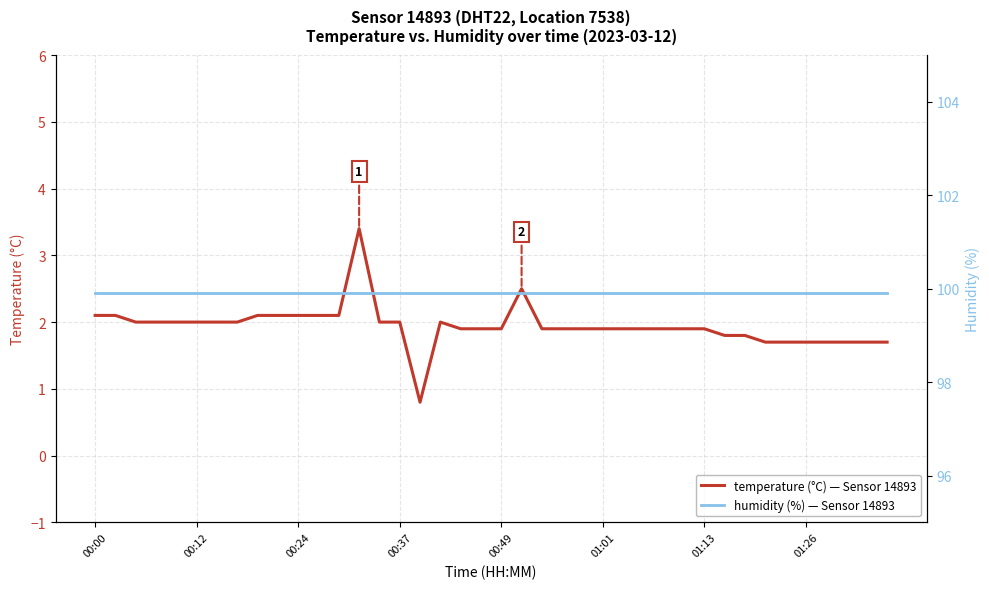

At how many categories does at least one series exceed 11?

40